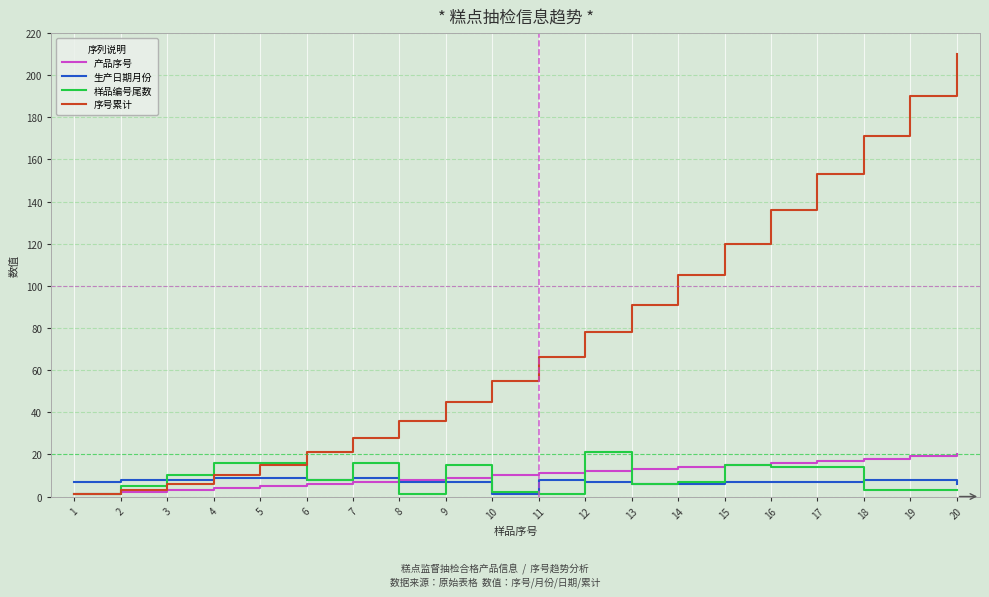

How many 生产日期月份 values are between 7 and 8?

13